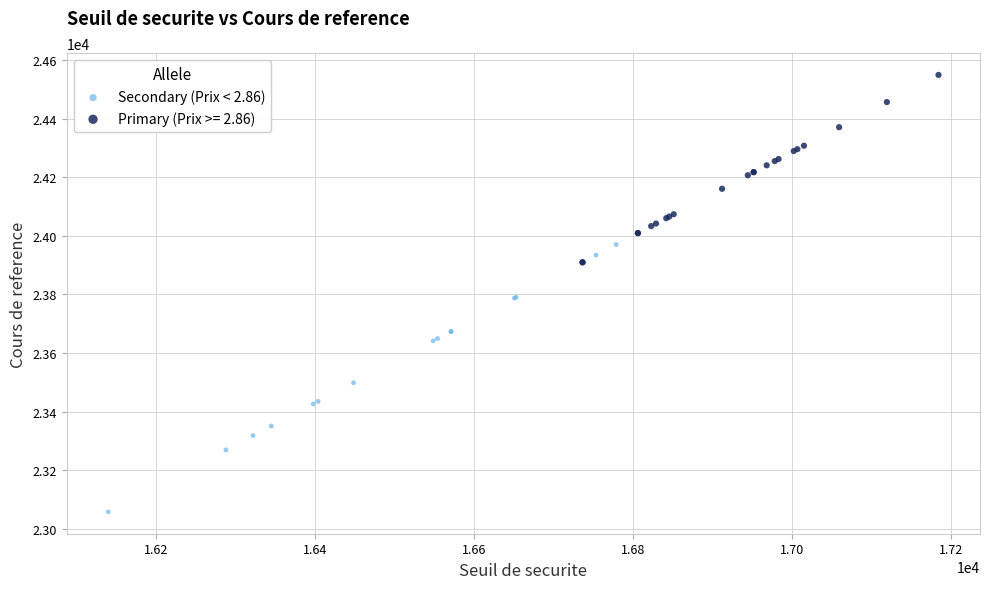

Which series contains the lowest Y value?

Secondary (Prix < 2.86)